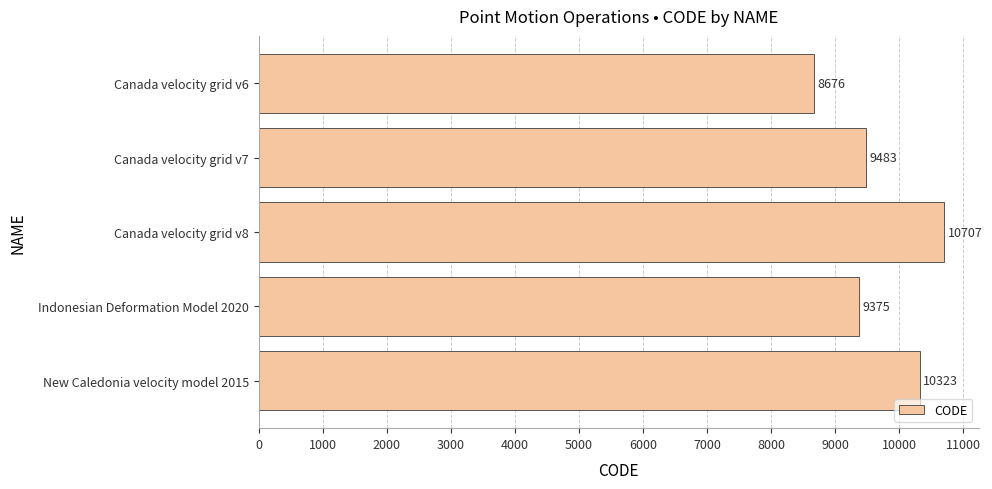

How many series are shown in this chart?

1